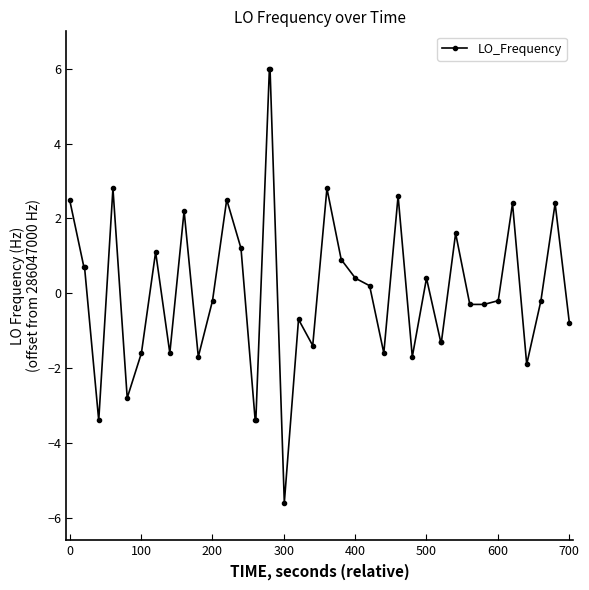

What is the difference between the maximum and minimum values?

11.6